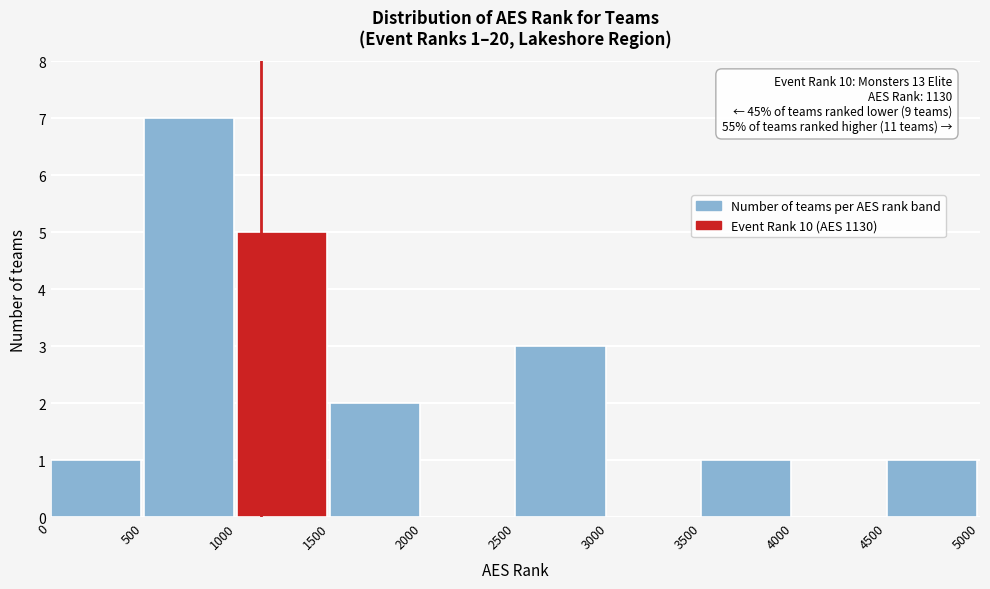

Over which range of the x-axis is the bar tallest?

500 to 1000